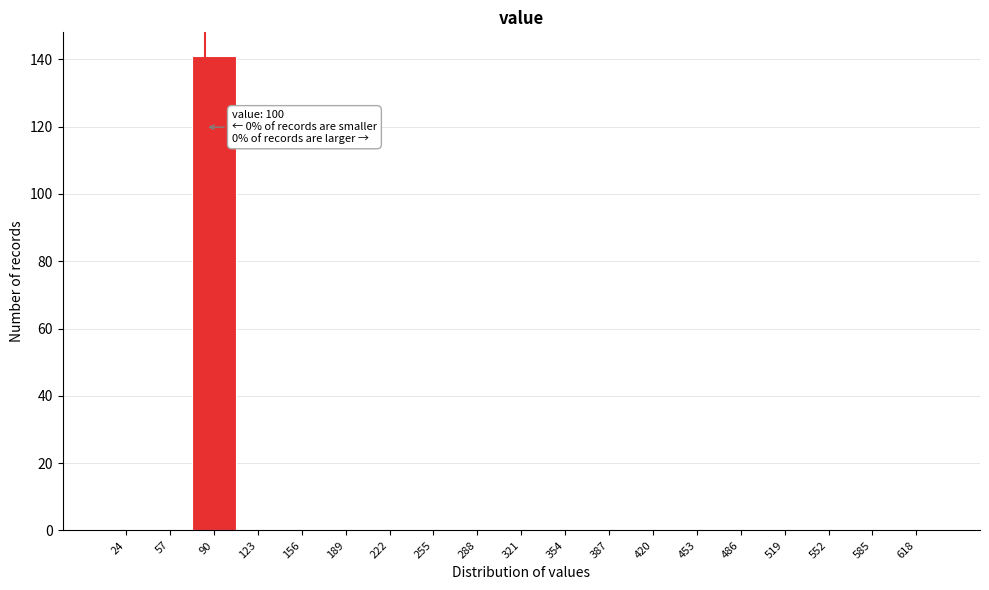

Reading left to right, list all the values displayed in this chart.

24=0	57=0	90=141	123=0	156=0	189=0	222=0	255=0	288=0	321=0	354=0	387=0	420=0	453=0	486=0	519=0	552=0	585=0	618=0